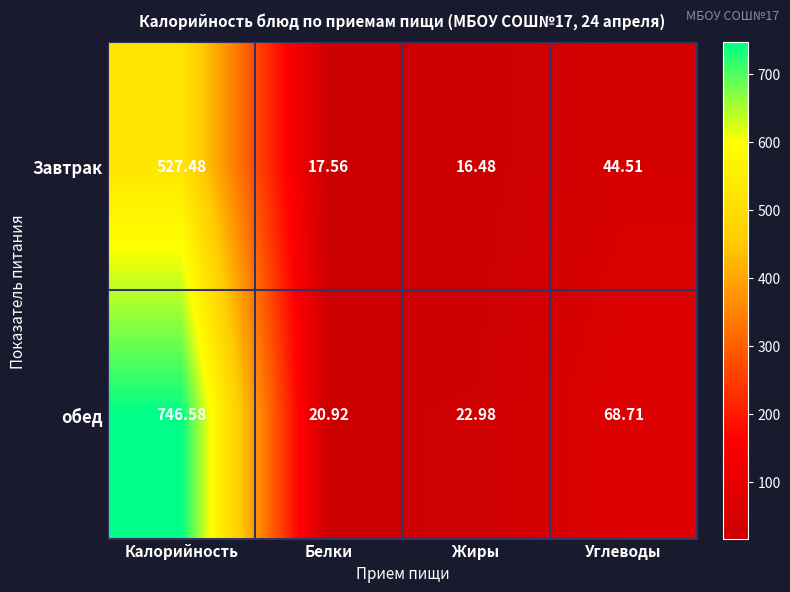

At how many categories does at least one series exceed 80?

1